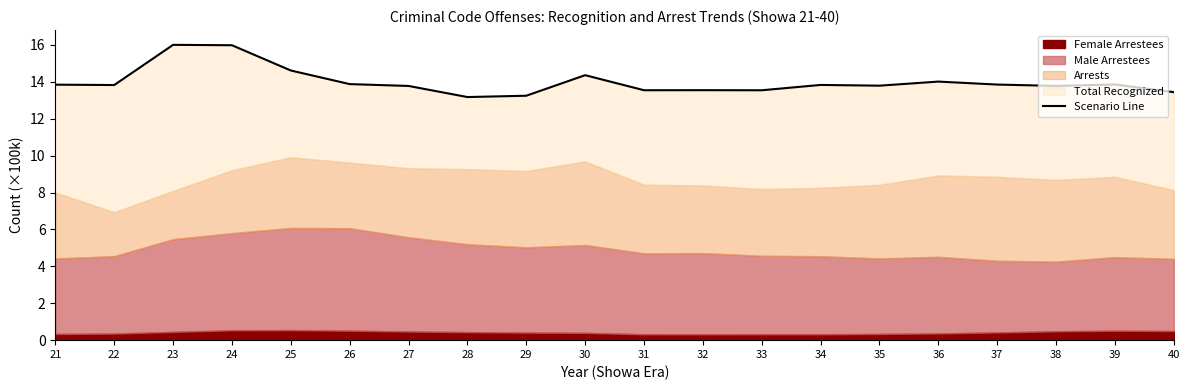

Reading left to right, what are all the values shown in this chart?

21=13.8	22=13.8	23=16.0	24=16.0	25=14.6	26=13.9	27=13.8	28=13.2	29=13.2	30=14.4	31=13.5	32=13.5	33=13.5	34=13.8	35=13.8	36=14.0	37=13.8	38=13.8	39=13.9	40=13.4